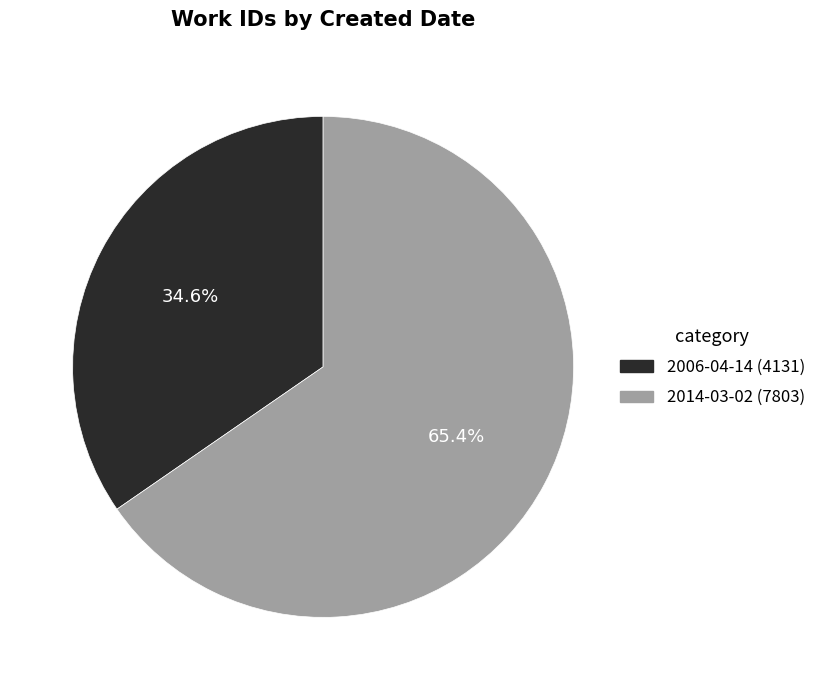

To the nearest percent, what is the difference between the largest and smallest slice percentages?

31%